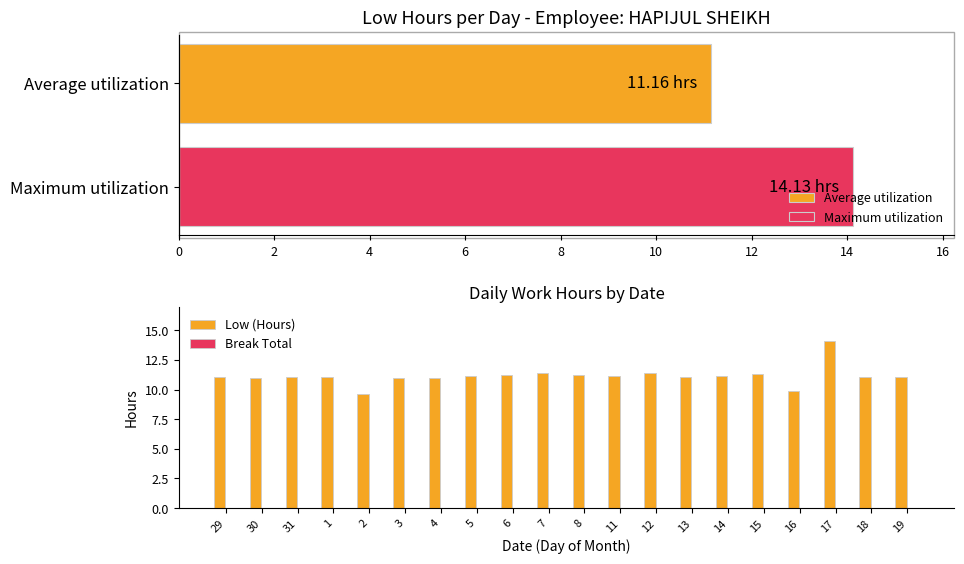

What is the sum of all Low (Hours) values?

223.1